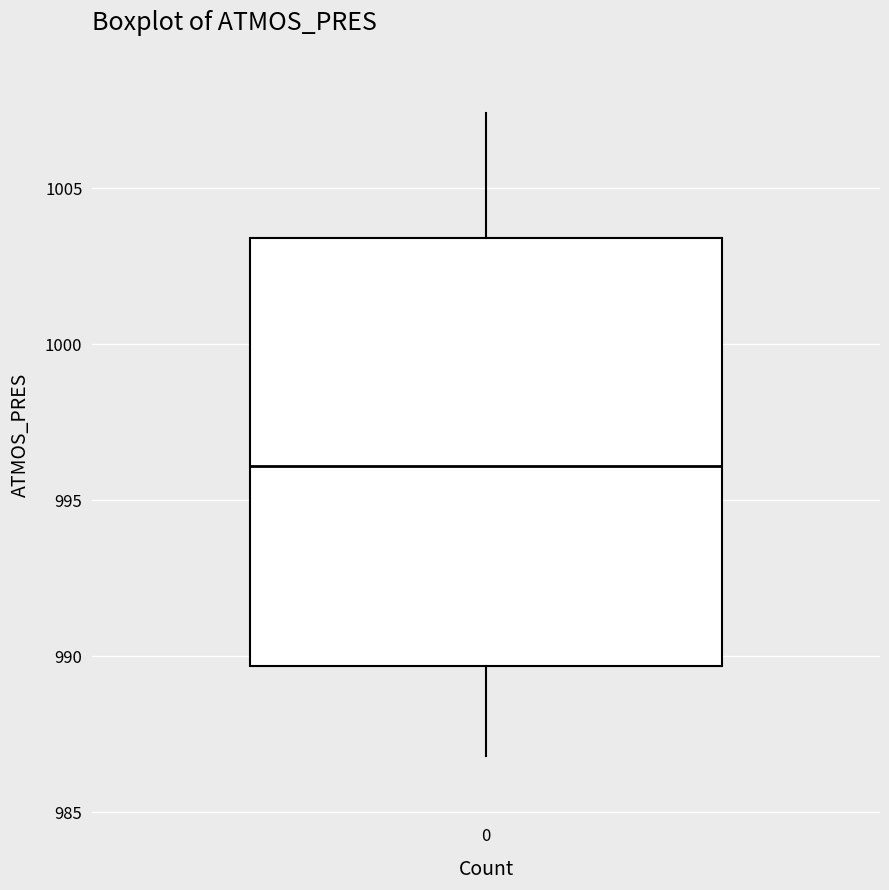

Where is the upper edge of the box at x = 0 on the y-axis? The values are not printed on the chart, so give them approximately, as read against the axis.

1003.5